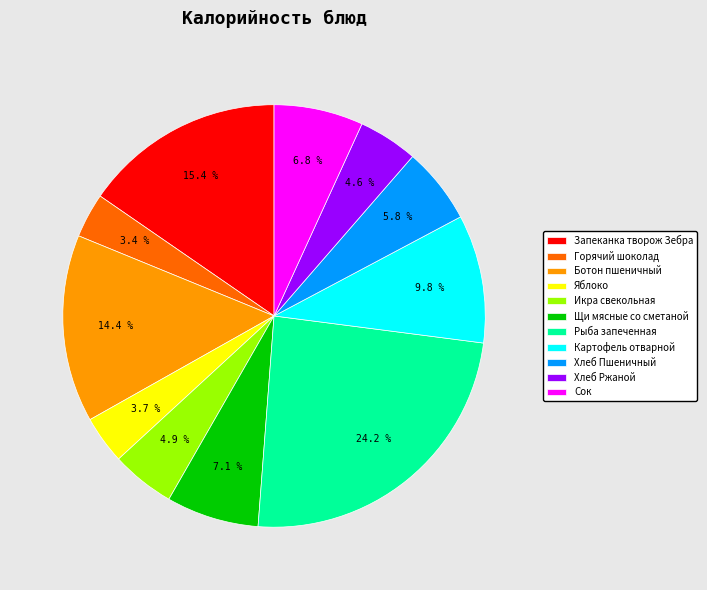

Is there a majority slice in this chart?

No